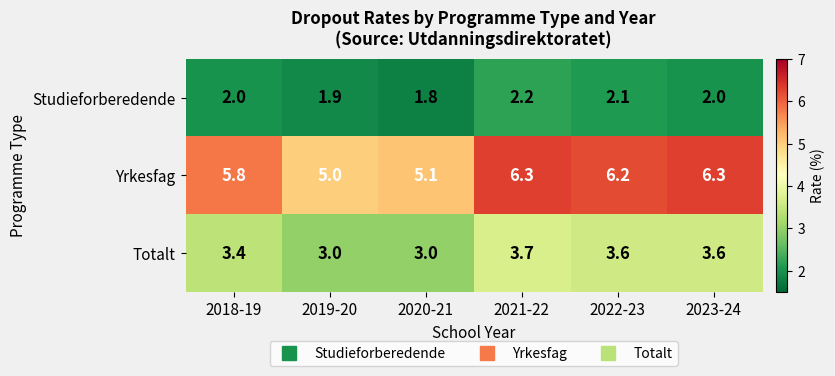

Reading left to right, what are all the values shown in this chart?

Studieforberedende: 2.0	1.9	1.8	2.2	2.1	2.0
Yrkesfag: 5.8	5.0	5.1	6.3	6.2	6.3
Totalt: 3.4	3.0	3.0	3.7	3.6	3.6